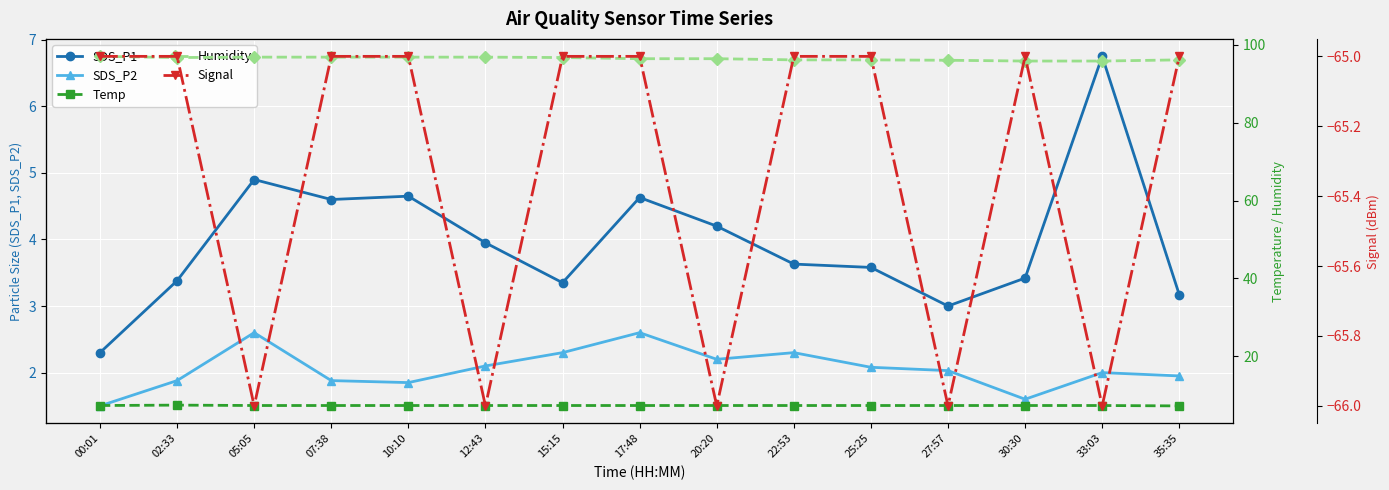

True or false: Humidity has more than 0 points higher than both neighbors.

False